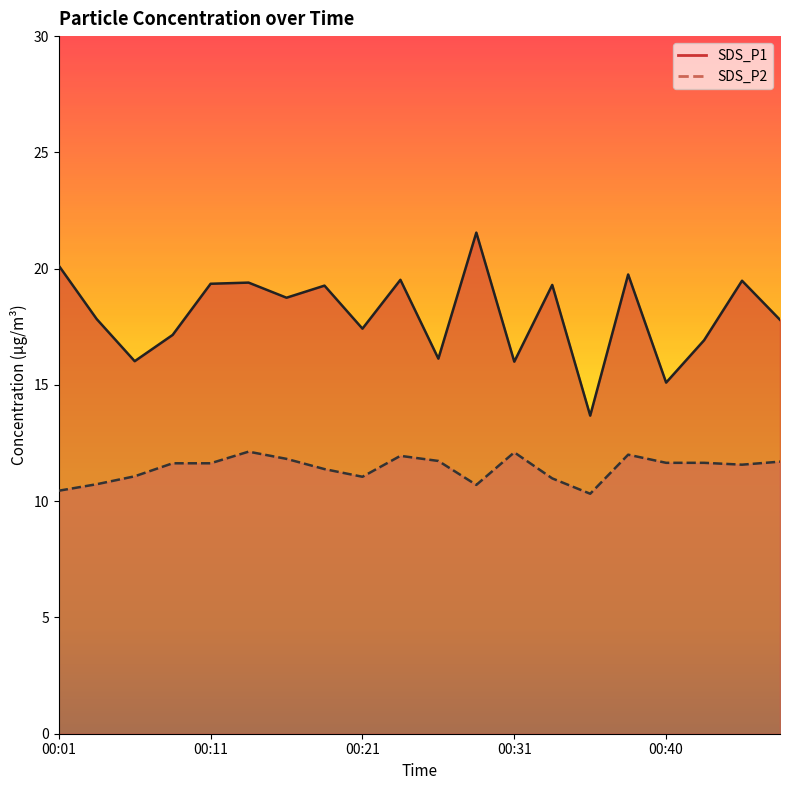

What is the value of the SDS_P1 point at the 8th from the left?

19.3